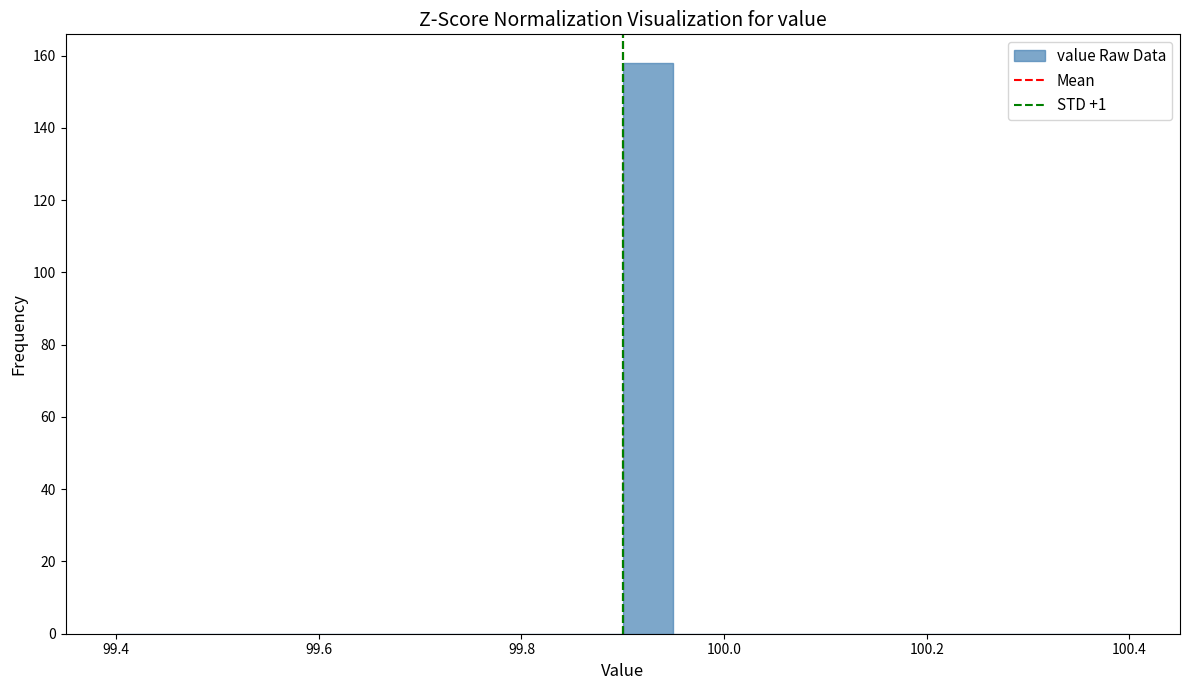

Around what value on the x-axis is the tallest bar? Give the approximate position of its centre, as read against the axis.

99.92